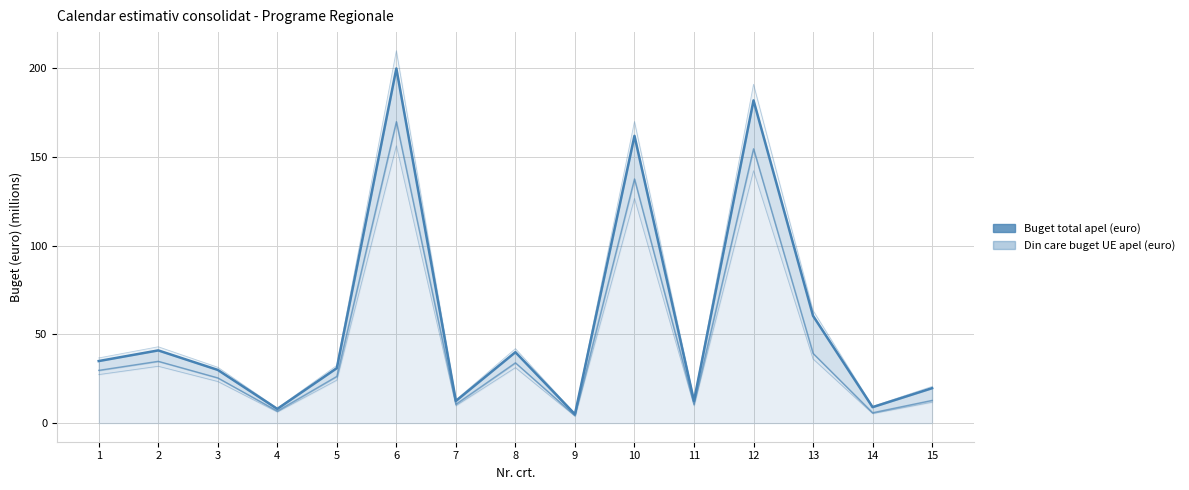

True or false: Buget total apel (euro) and Din care buget UE apel (euro) cross at least once.

False